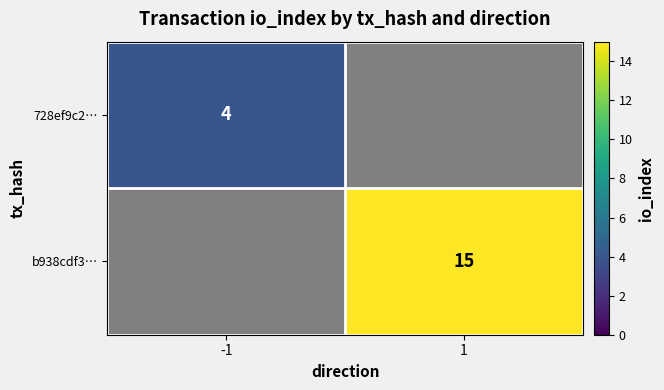

What is the maximum value shown in the chart?

15.0